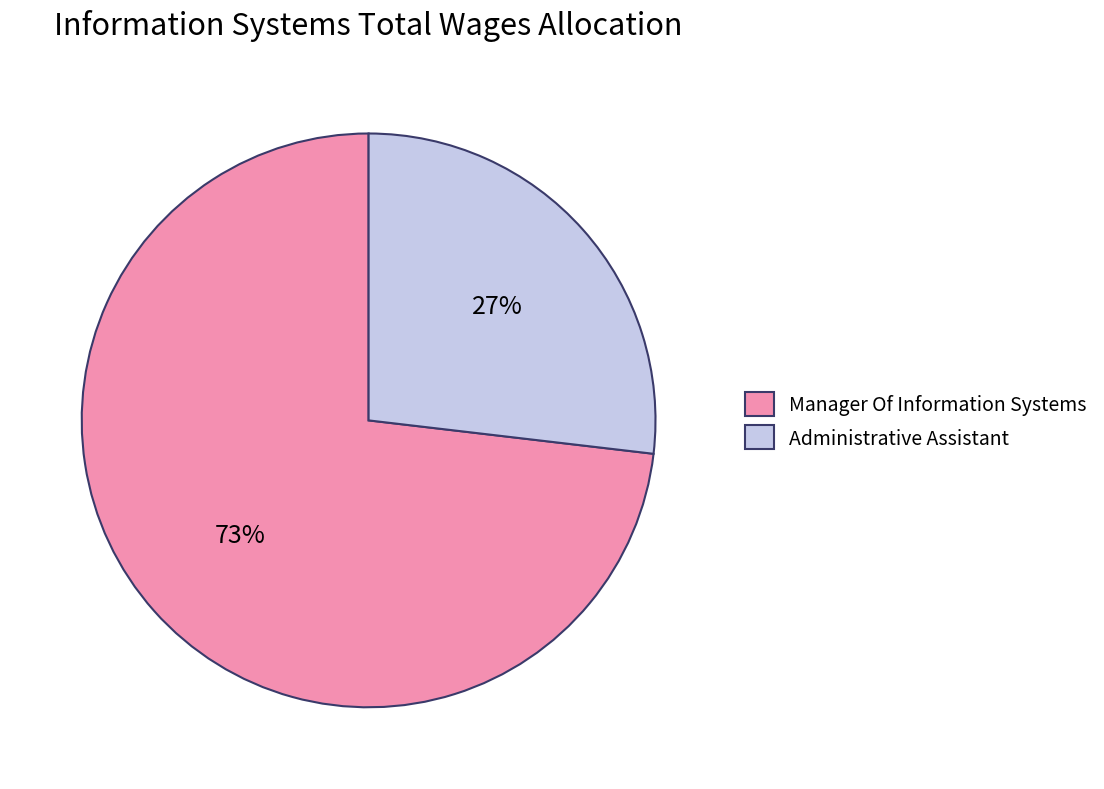

To the nearest percent, what is the difference between the largest and smallest slice percentages?

46%